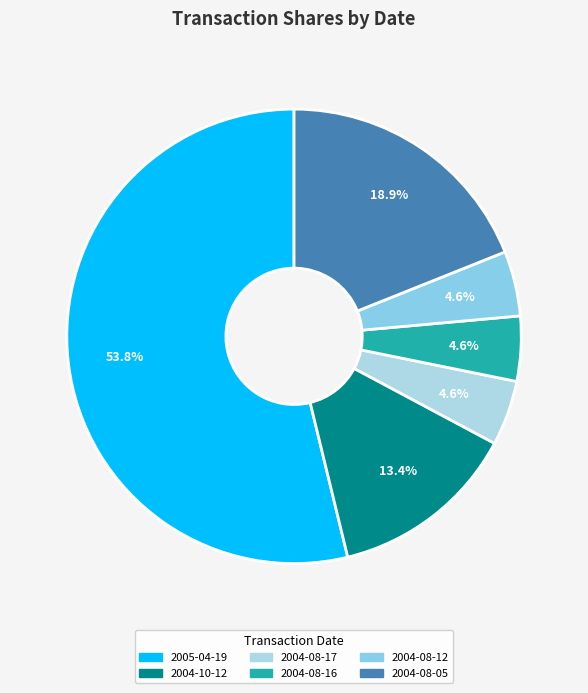

To the nearest percent, what portion does 2004-08-17 represent?

5%